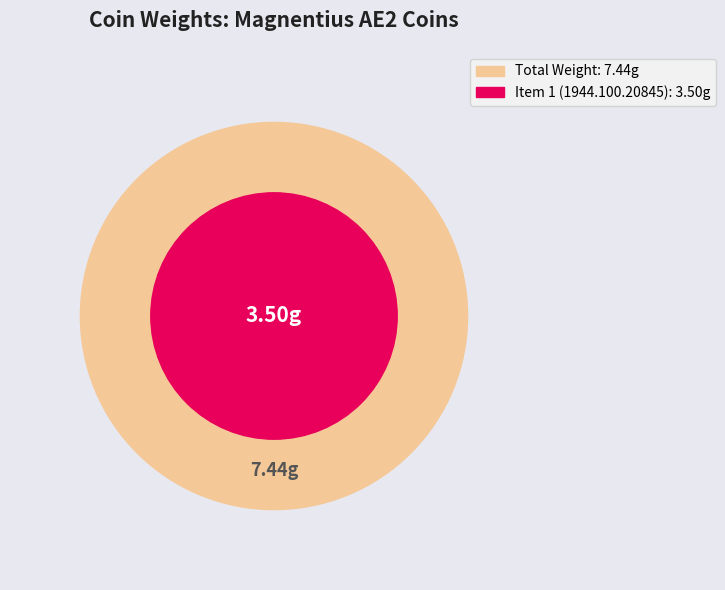

Does 1944.100.20845 represent more than half of the total?

No